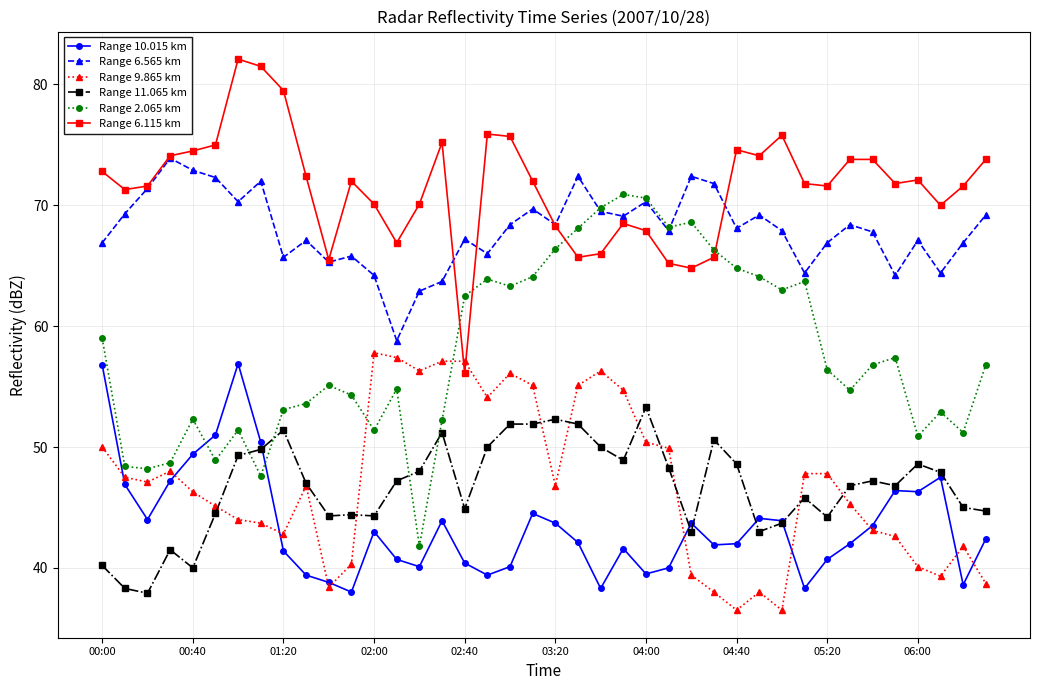

Rank the series by their maximum value, from highest to lowest.

Range 6.115 km, Range 6.565 km, Range 2.065 km, Range 9.865 km, Range 10.015 km, Range 11.065 km